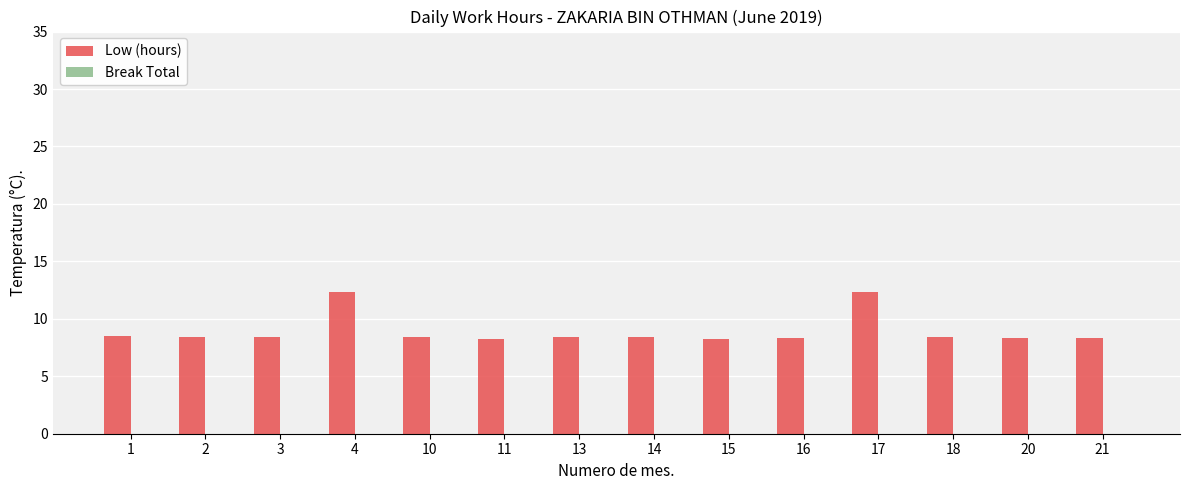

What is the difference between the maximum and minimum values?

4.2